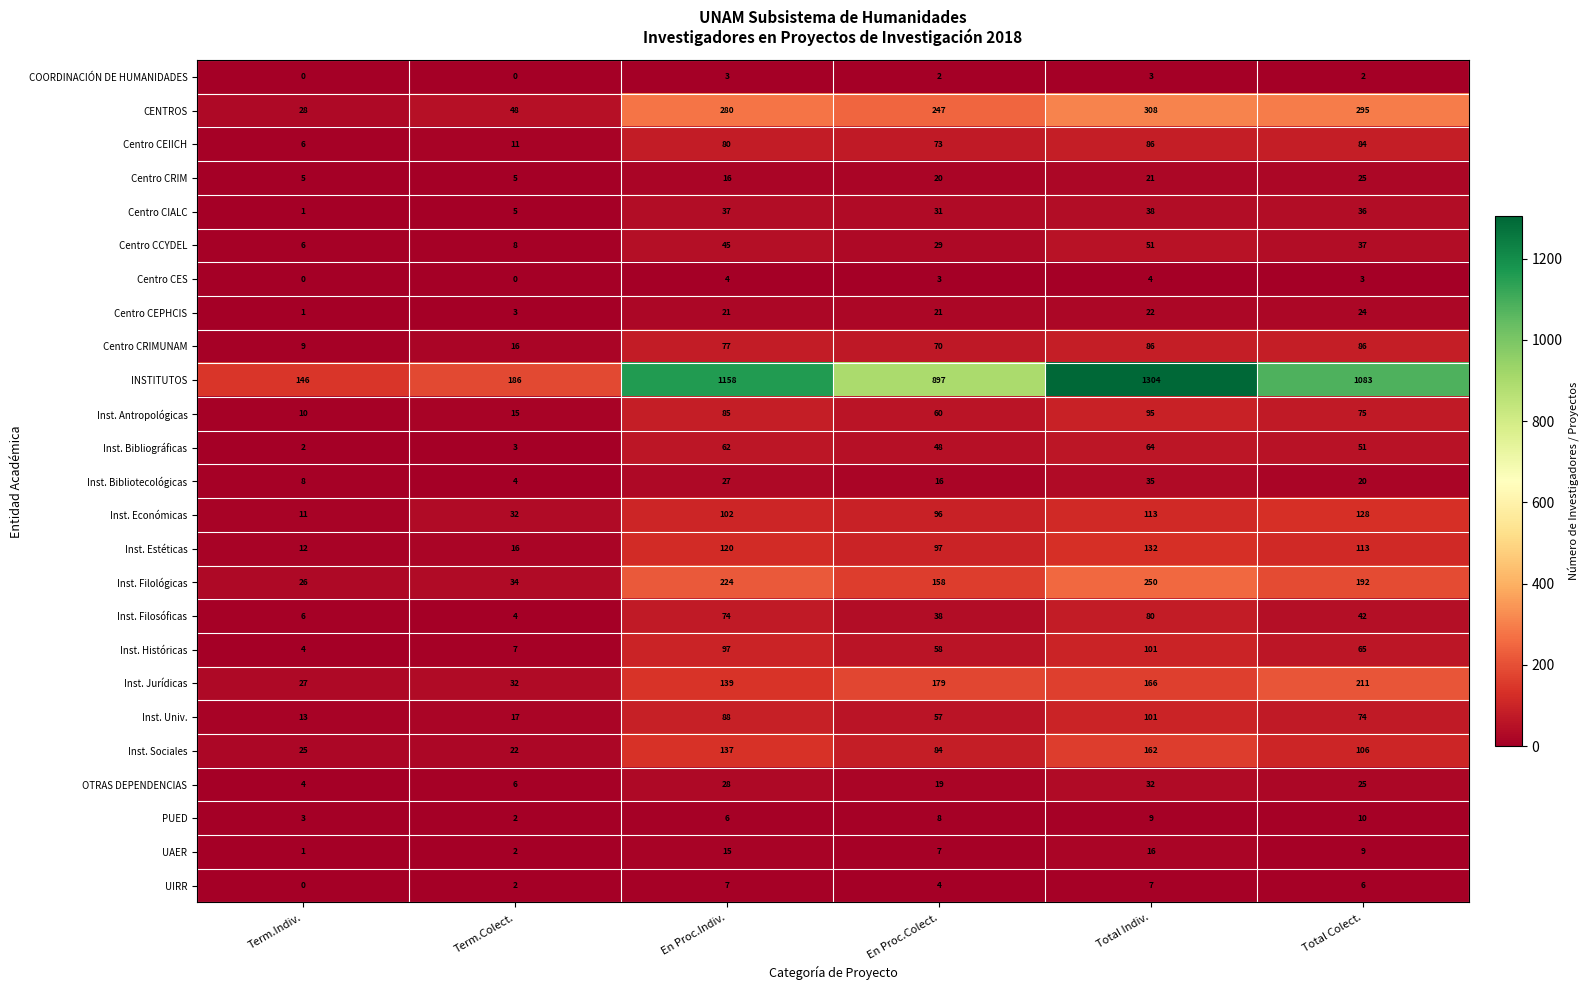

Rank the series at En Proc.Indiv. from highest to lowest value.

INSTITUTOS, CENTROS, Inst. Filológicas, Inst. Jurídicas, Inst. Sociales, Inst. Estéticas, Inst. Económicas, Inst. Históricas, Inst. Univ., Inst. Antropológicas, Centro CEIICH, Centro CRIMUNAM, Inst. Filosóficas, Inst. Bibliográficas, Centro CCYDEL, Centro CIALC, OTRAS DEPENDENCIAS, Inst. Bibliotecológicas, Centro CEPHCIS, Centro CRIM, UAER, UIRR, PUED, Centro CES, COORDINACIÓN DE HUMANIDADES